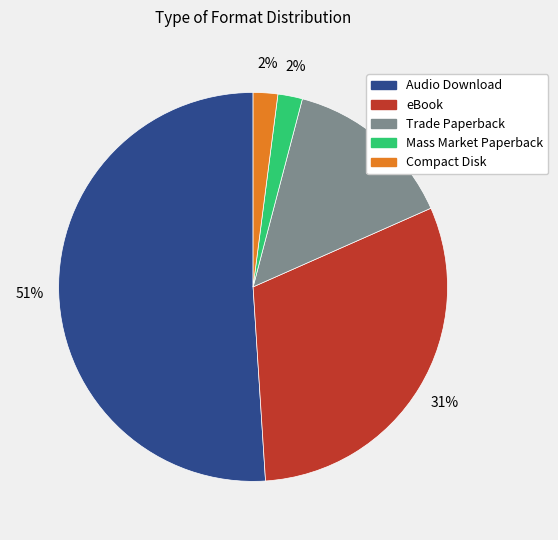

What percentage is the Mass Market Paperback slice, to the nearest percent?

2%